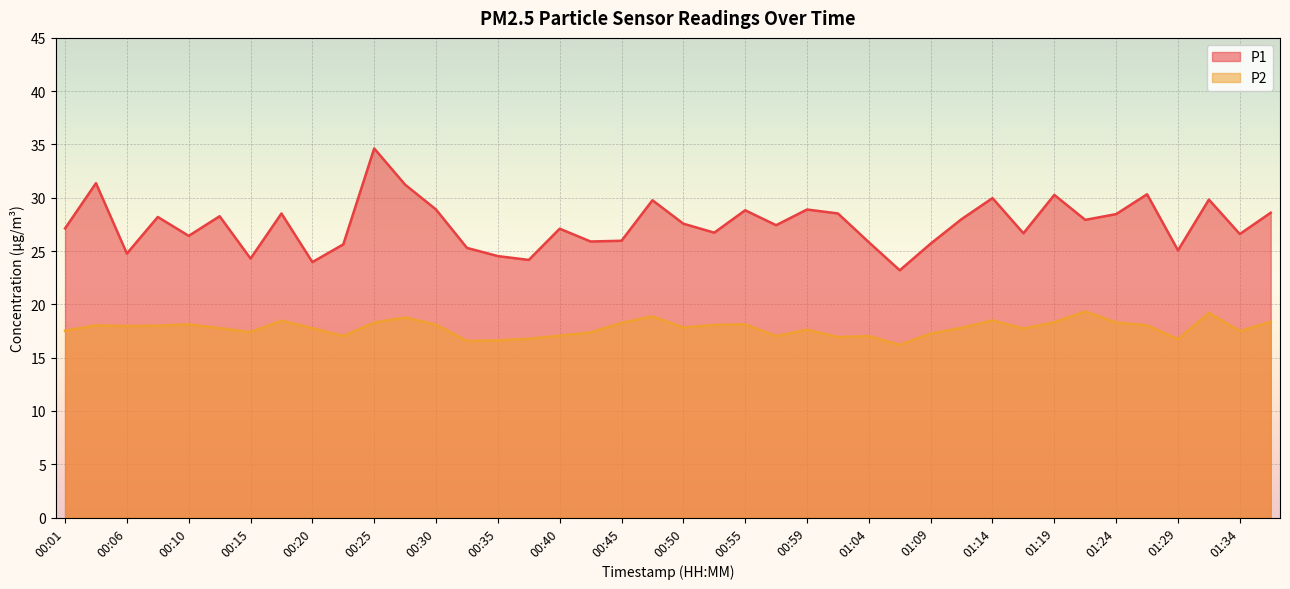

What position from the left is 00:15?

7